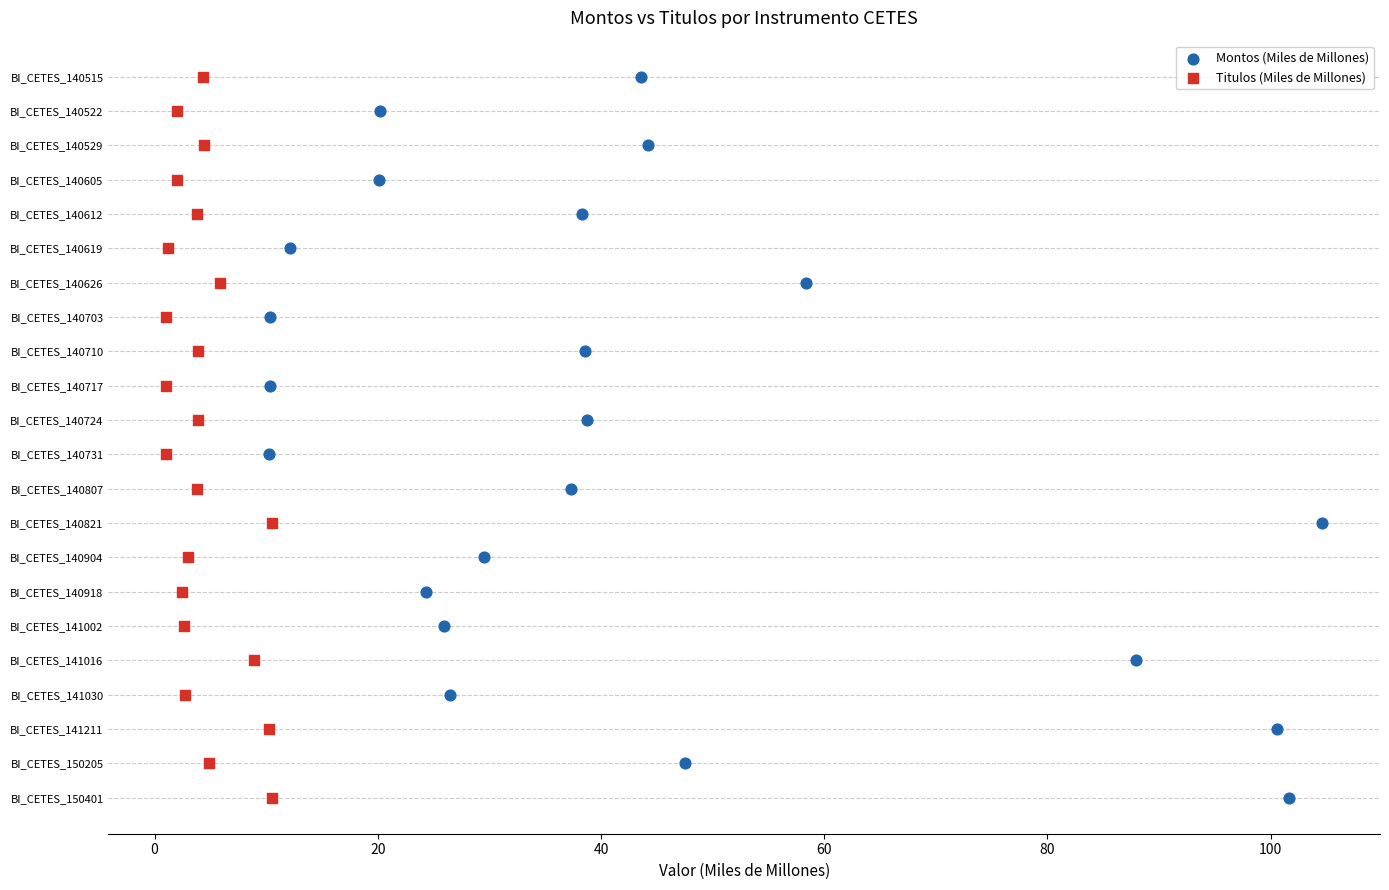

What are all the series names shown in the legend?

Montos (Miles de Millones), Titulos (Miles de Millones)